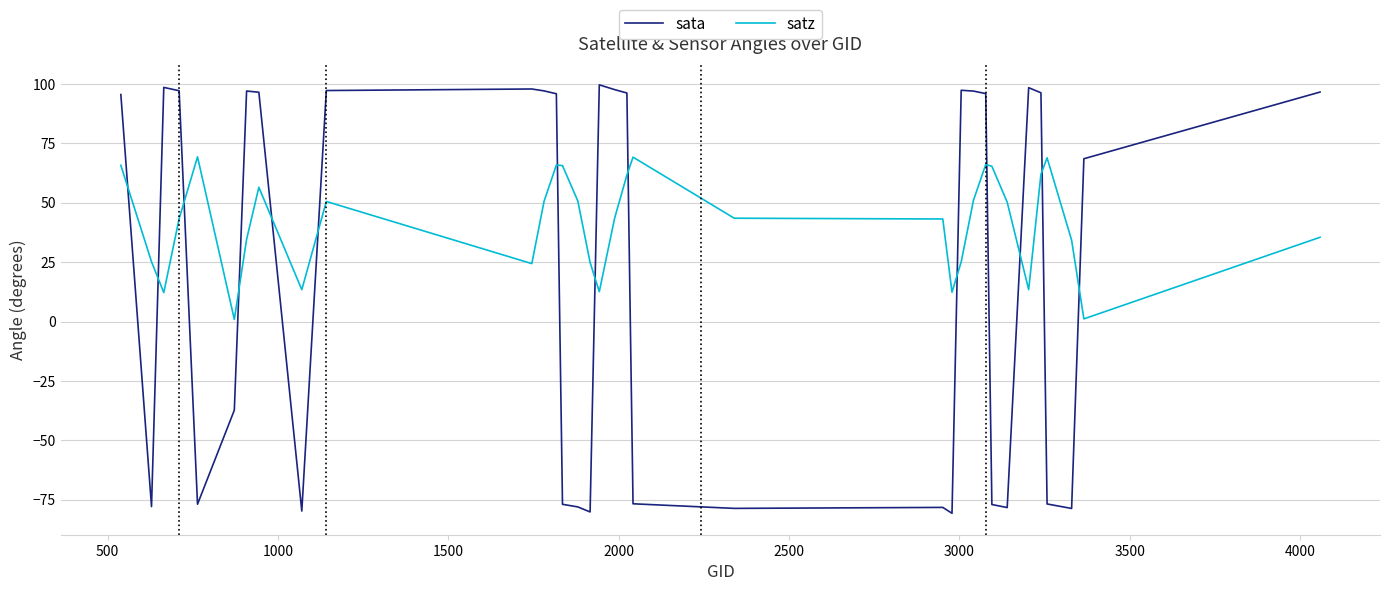

Which series has the widest spread of values?

sata